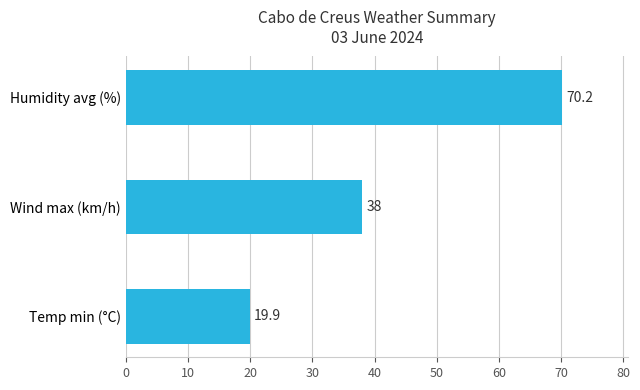

What is the average value?

42.7